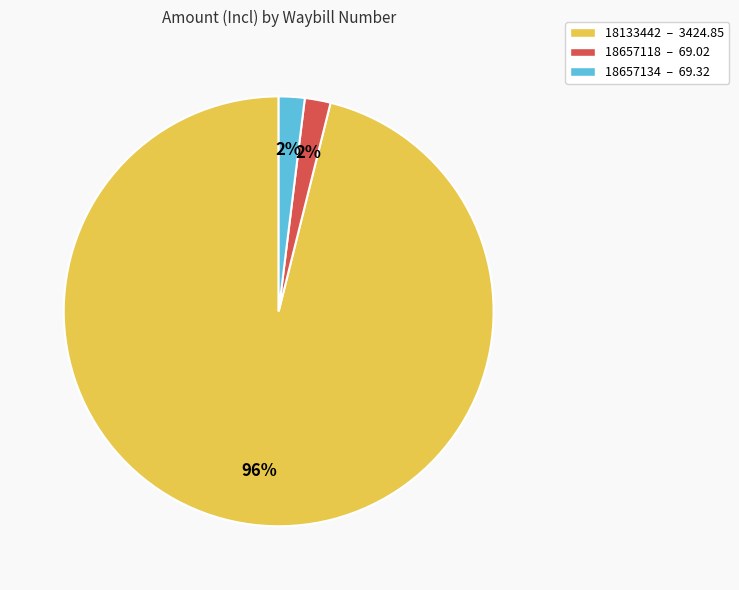

What is the ratio of the value at 18657118 – 69.02 to the value at 18657134 – 69.32?

1.0